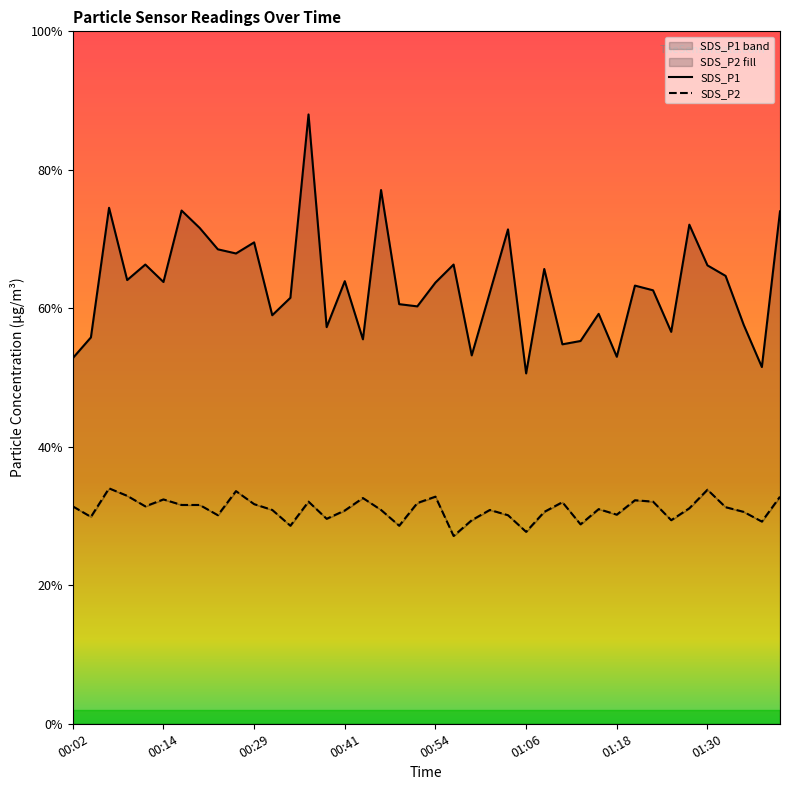

Where is the first local minimum for SDS_P2?

00:04